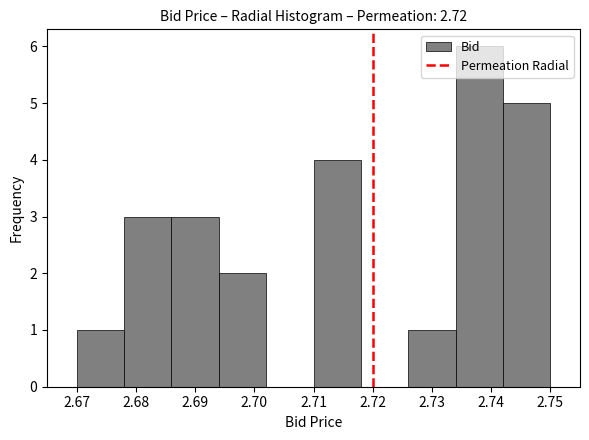

Reading left to right, transcribe this chart: for each bar, give the range it covers on the x-axis and its height. The values are not printed on the chart, so give them approximately, as read against the axis.

2.670 to 2.678: 1
2.678 to 2.686: 3
2.686 to 2.694: 3
2.694 to 2.702: 2
2.702 to 2.710: 0
2.710 to 2.718: 4
2.718 to 2.726: 0
2.726 to 2.734: 1
2.734 to 2.742: 6
2.742 to 2.750: 5